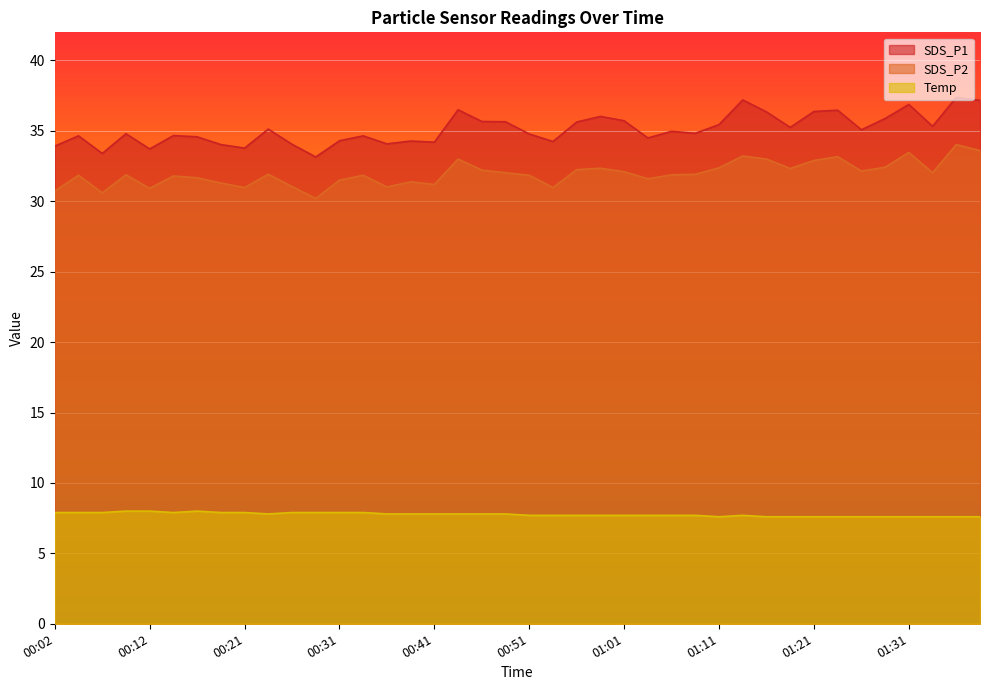

What is the greatest value displayed?

37.4